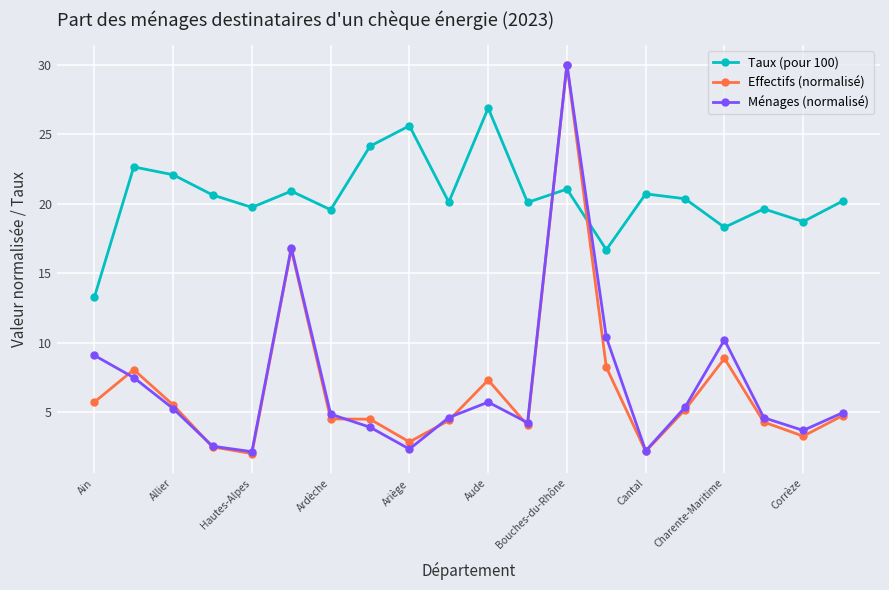

How many series are shown in this chart?

3